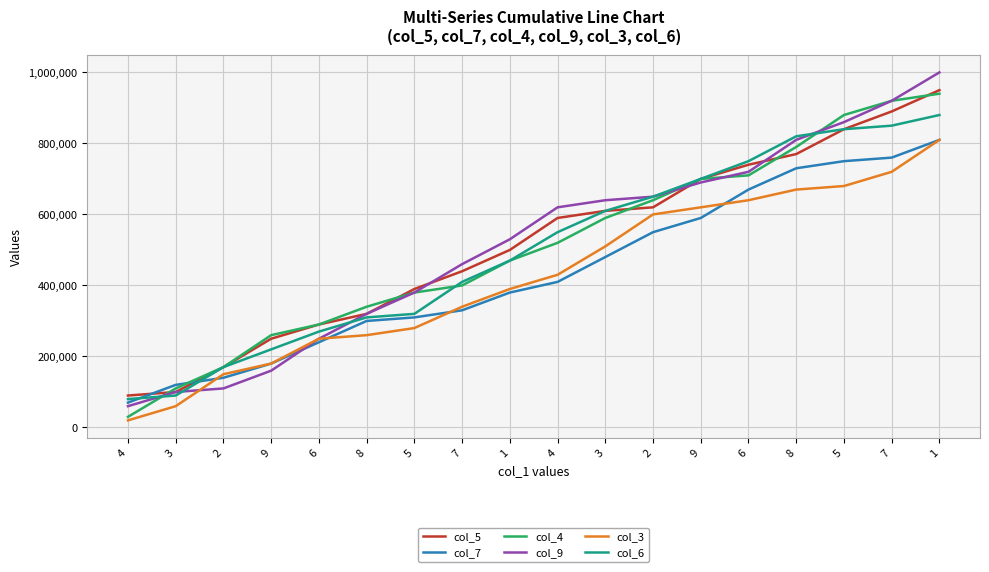

Is the value of col_5 at 1 greater than the value of col_6 at 4?

Yes